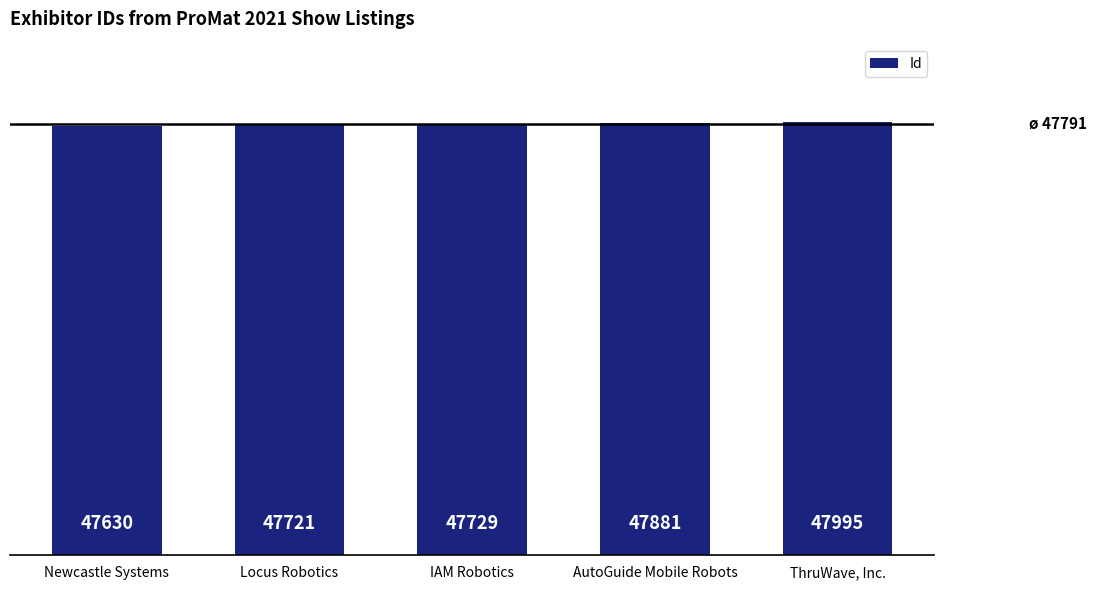

What is the value of the 5th bar from the left?

47995